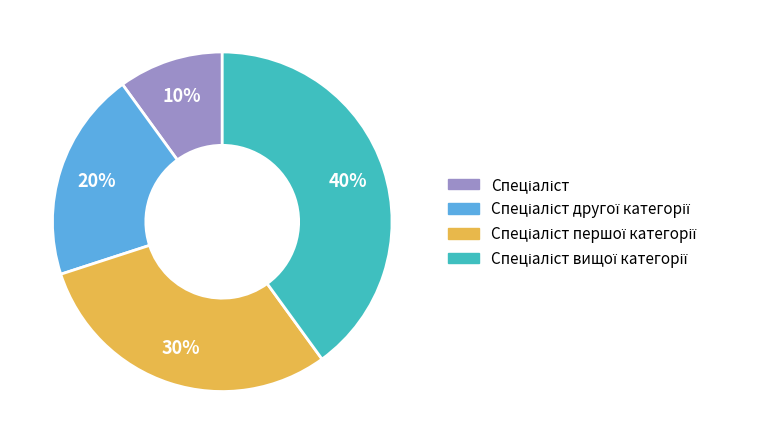

To the nearest percent, what is the average slice percentage?

25%